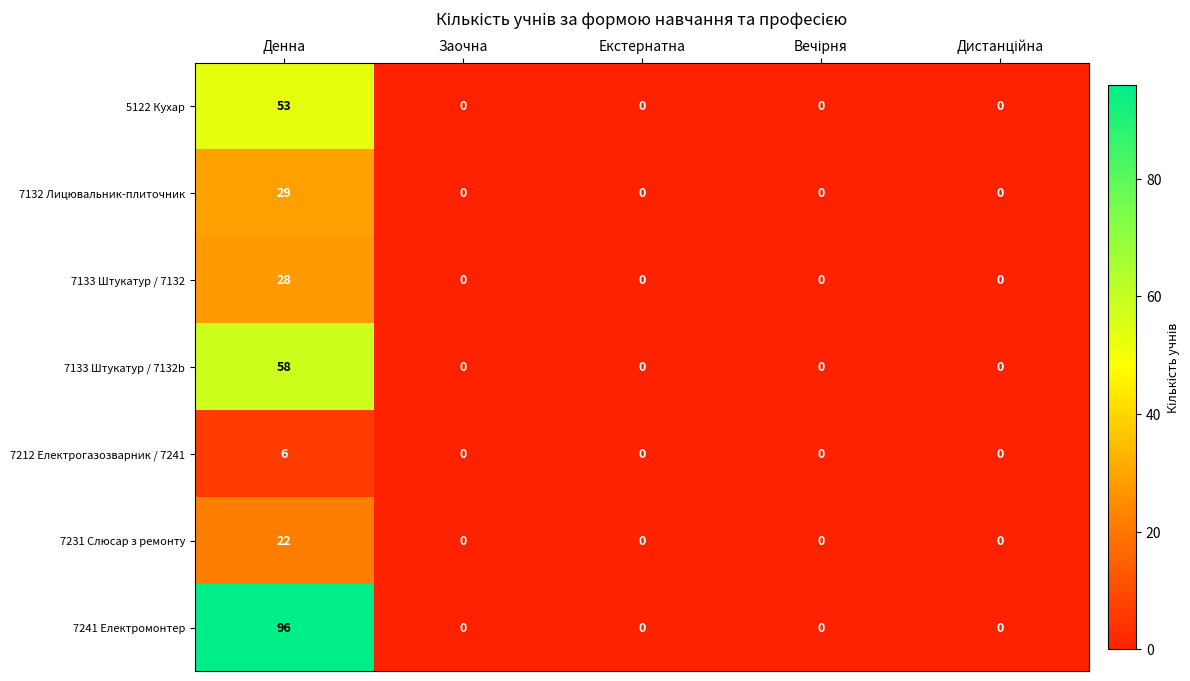

Which series has the widest spread of values?

7241 Електромонтер